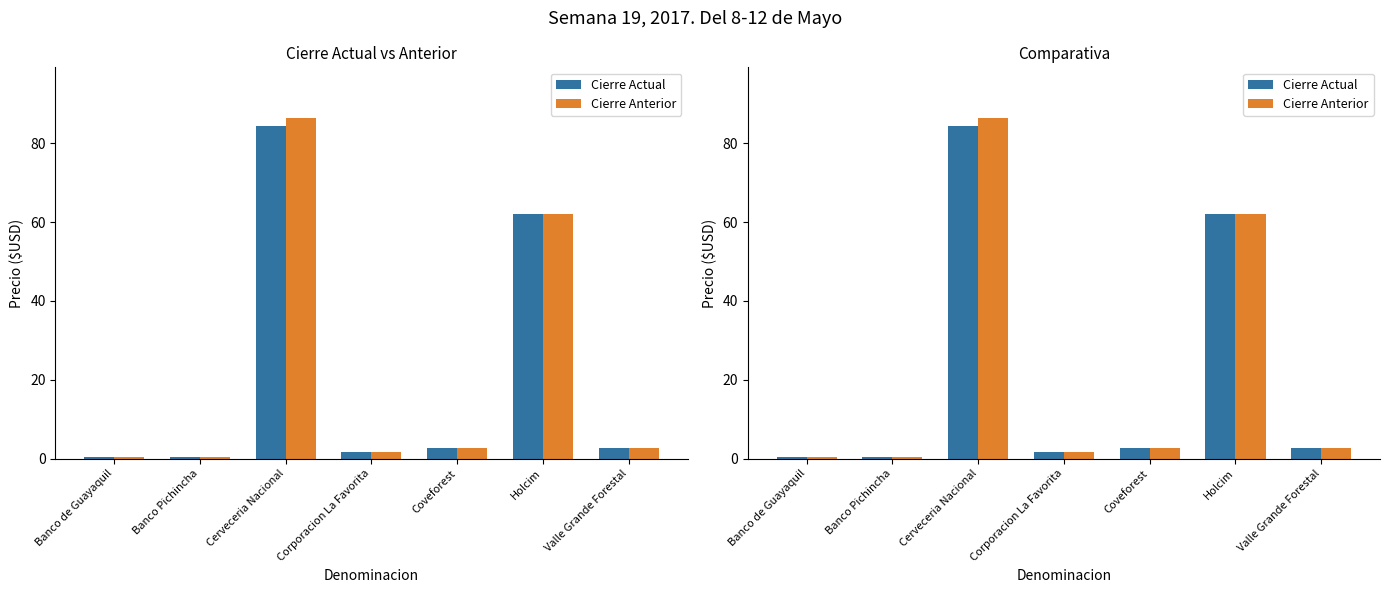

Which series has the widest spread of values?

Cierre Anterior